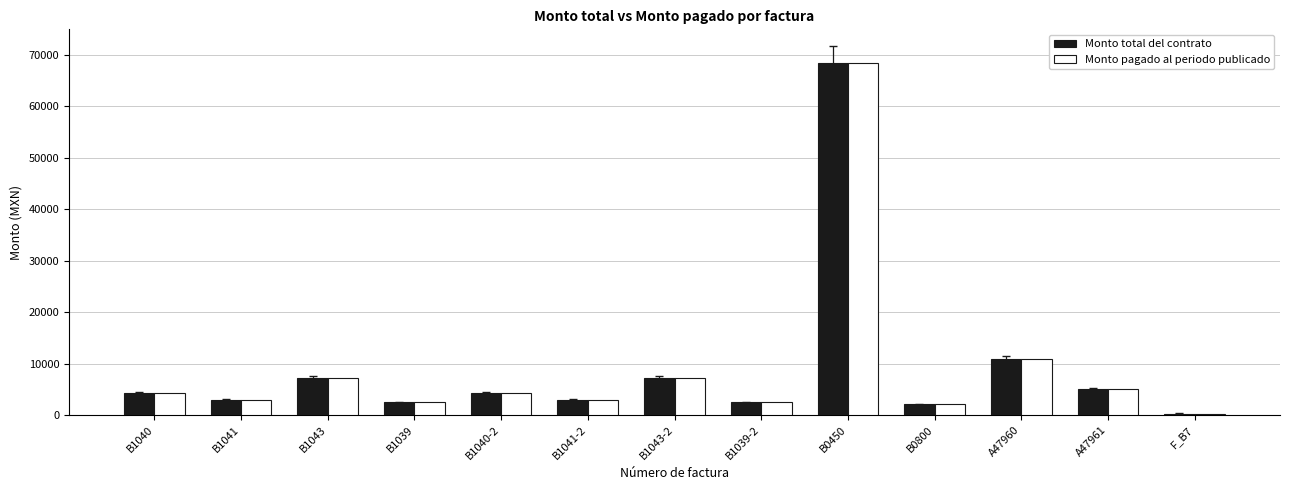

Is the value of Monto pagado al periodo publicado at A47961 greater than the value of Monto total del contrato at A47960?

No